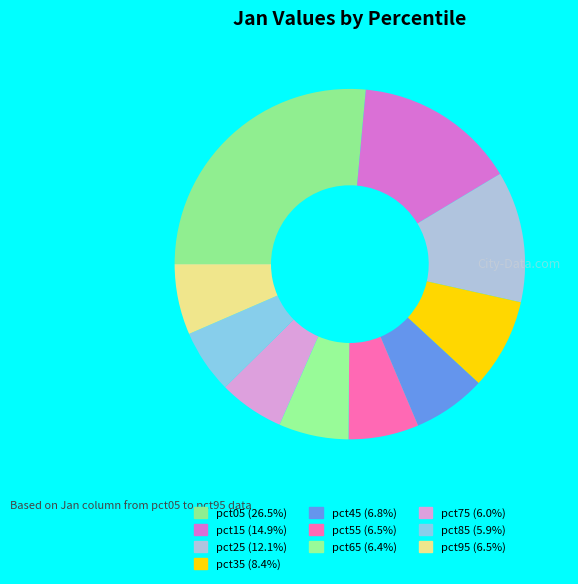

How many slices are in this pie chart?

10